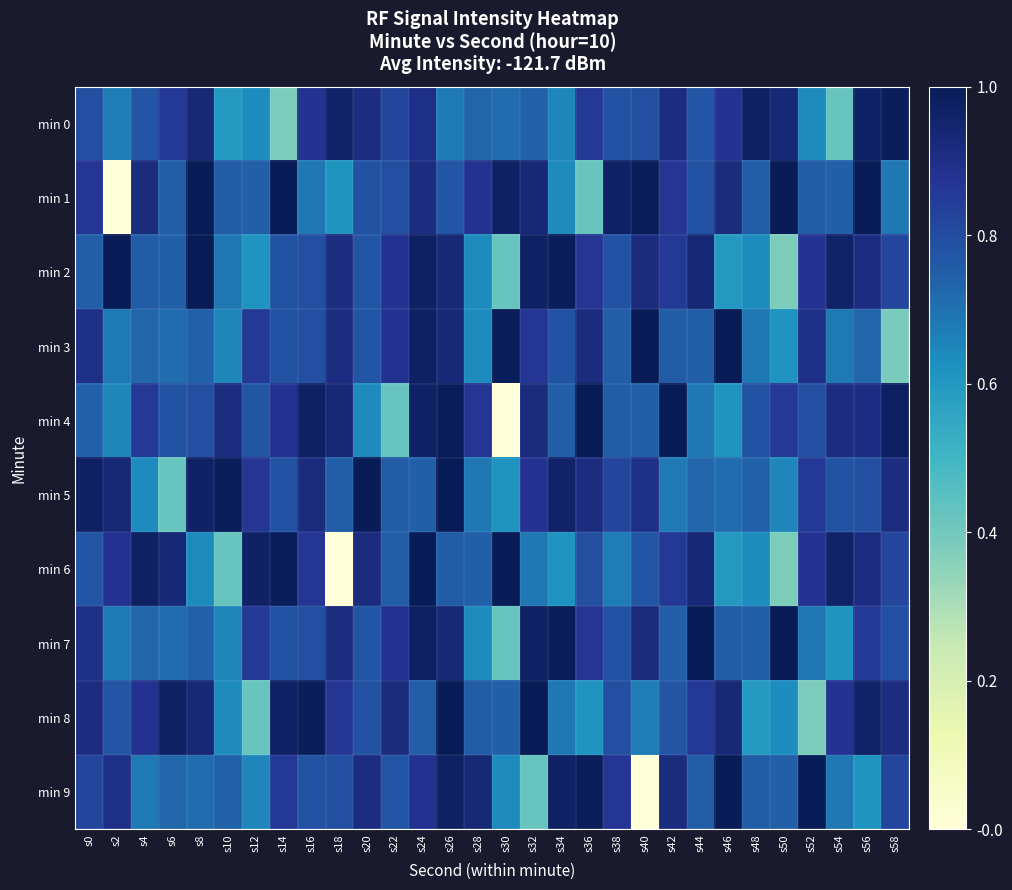

Reading left to right, what are all the values shown in this chart?

min 0: s0=0.8	s2=0.7	s4=0.8	s6=0.9	s8=0.9	s10=0.6	s12=0.6	s14=0.4	s16=0.9	s18=1.0	s20=0.9	s22=0.8	s24=0.9	s26=0.7	s28=0.7	s30=0.7	s32=0.7	s34=0.7	s36=0.9	s38=0.8	s40=0.8	s42=0.9	s44=0.8	s46=0.9	s48=1.0	s50=0.9	s52=0.6	s54=0.4	s56=1.0	s58=1.0
min 1: s0=0.9	s2=0.0	s4=0.9	s6=0.8	s8=1.0	s10=0.8	s12=0.7	s14=1.0	s16=0.7	s18=0.6	s20=0.8	s22=0.8	s24=0.9	s26=0.8	s28=0.9	s30=1.0	s32=0.9	s34=0.6	s36=0.4	s38=1.0	s40=1.0	s42=0.9	s44=0.8	s46=0.9	s48=0.8	s50=1.0	s52=0.8	s54=0.7	s56=1.0	s58=0.7
min 2: s0=0.8	s2=1.0	s4=0.8	s6=0.7	s8=1.0	s10=0.7	s12=0.6	s14=0.8	s16=0.8	s18=0.9	s20=0.8	s22=0.9	s24=1.0	s26=0.9	s28=0.6	s30=0.4	s32=1.0	s34=1.0	s36=0.9	s38=0.8	s40=0.9	s42=0.9	s44=0.9	s46=0.6	s48=0.6	s50=0.4	s52=0.9	s54=1.0	s56=0.9	s58=0.8
min 3: s0=0.9	s2=0.7	s4=0.7	s6=0.7	s8=0.7	s10=0.7	s12=0.9	s14=0.8	s16=0.8	s18=0.9	s20=0.8	s22=0.9	s24=1.0	s26=0.9	s28=0.6	s30=1.0	s32=0.9	s34=0.8	s36=0.9	s38=0.8	s40=1.0	s42=0.8	s44=0.7	s46=1.0	s48=0.7	s50=0.6	s52=0.9	s54=0.7	s56=0.7	s58=0.4
min 4: s0=0.7	s2=0.7	s4=0.9	s6=0.8	s8=0.8	s10=0.9	s12=0.8	s14=0.9	s16=1.0	s18=0.9	s20=0.6	s22=0.4	s24=1.0	s26=1.0	s28=0.9	s30=0.0	s32=0.9	s34=0.8	s36=1.0	s38=0.8	s40=0.7	s42=1.0	s44=0.7	s46=0.6	s48=0.8	s50=0.9	s52=0.8	s54=0.9	s56=0.9	s58=1.0
min 5: s0=1.0	s2=0.9	s4=0.6	s6=0.4	s8=1.0	s10=1.0	s12=0.9	s14=0.8	s16=0.9	s18=0.8	s20=1.0	s22=0.8	s24=0.7	s26=1.0	s28=0.7	s30=0.6	s32=0.9	s34=1.0	s36=0.9	s38=0.8	s40=0.9	s42=0.7	s44=0.7	s46=0.7	s48=0.7	s50=0.7	s52=0.9	s54=0.8	s56=0.8	s58=0.9
min 6: s0=0.8	s2=0.9	s4=1.0	s6=0.9	s8=0.6	s10=0.4	s12=1.0	s14=1.0	s16=0.9	s18=0.0	s20=0.9	s22=0.8	s24=1.0	s26=0.8	s28=0.7	s30=1.0	s32=0.7	s34=0.6	s36=0.8	s38=0.7	s40=0.8	s42=0.9	s44=0.9	s46=0.6	s48=0.6	s50=0.4	s52=0.9	s54=1.0	s56=0.9	s58=0.8
min 7: s0=0.9	s2=0.7	s4=0.7	s6=0.7	s8=0.7	s10=0.7	s12=0.9	s14=0.8	s16=0.8	s18=0.9	s20=0.8	s22=0.9	s24=1.0	s26=0.9	s28=0.6	s30=0.4	s32=1.0	s34=1.0	s36=0.9	s38=0.8	s40=0.9	s42=0.8	s44=1.0	s46=0.8	s48=0.7	s50=1.0	s52=0.7	s54=0.6	s56=0.9	s58=0.8
min 8: s0=0.9	s2=0.8	s4=0.9	s6=1.0	s8=0.9	s10=0.6	s12=0.4	s14=1.0	s16=1.0	s18=0.9	s20=0.8	s22=0.9	s24=0.8	s26=1.0	s28=0.8	s30=0.7	s32=1.0	s34=0.7	s36=0.6	s38=0.8	s40=0.7	s42=0.8	s44=0.9	s46=0.9	s48=0.6	s50=0.6	s52=0.4	s54=0.9	s56=1.0	s58=0.9
min 9: s0=0.8	s2=0.9	s4=0.7	s6=0.7	s8=0.7	s10=0.7	s12=0.7	s14=0.9	s16=0.8	s18=0.8	s20=0.9	s22=0.8	s24=0.9	s26=1.0	s28=0.9	s30=0.6	s32=0.4	s34=1.0	s36=1.0	s38=0.9	s40=0.0	s42=0.9	s44=0.8	s46=1.0	s48=0.8	s50=0.7	s52=1.0	s54=0.7	s56=0.6	s58=0.8